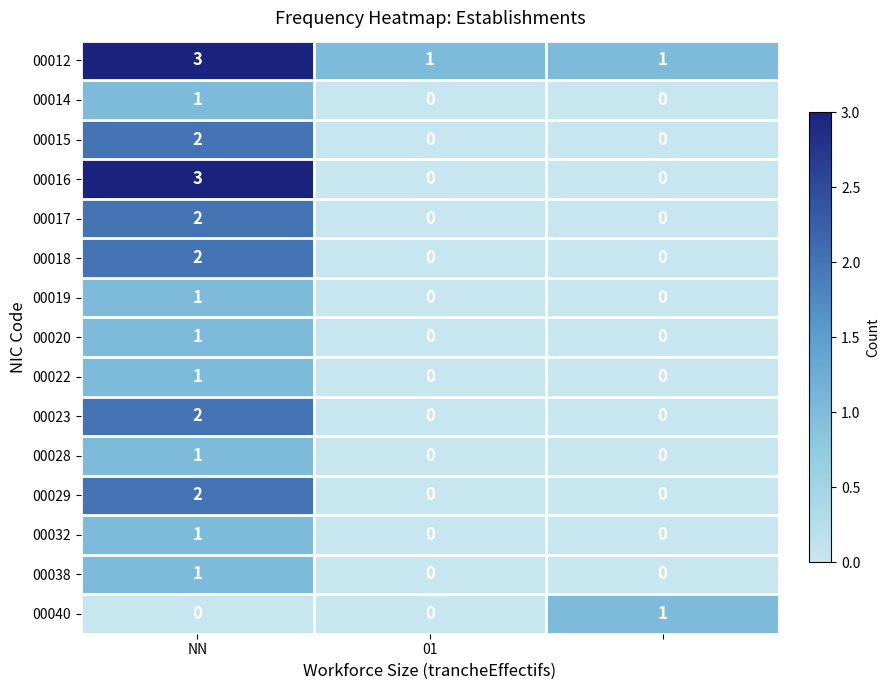

Which series has the largest range (max minus min)?

00016